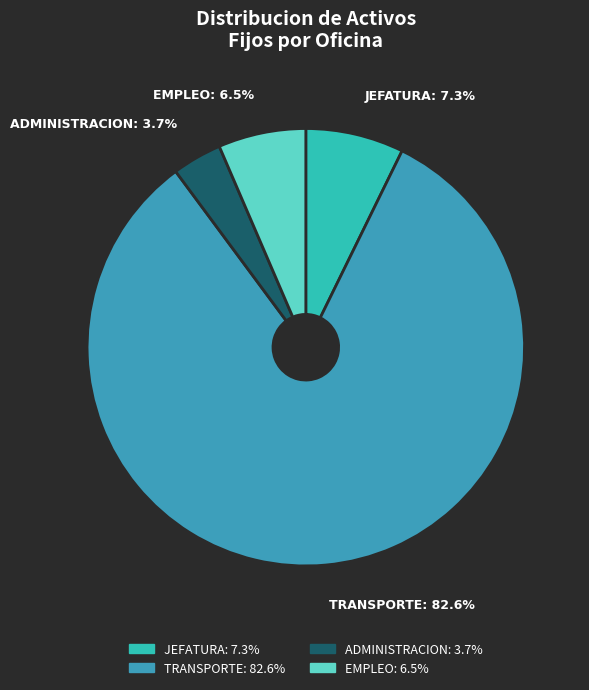

To the nearest percent, what portion does ADMINISTRACION represent?

4%